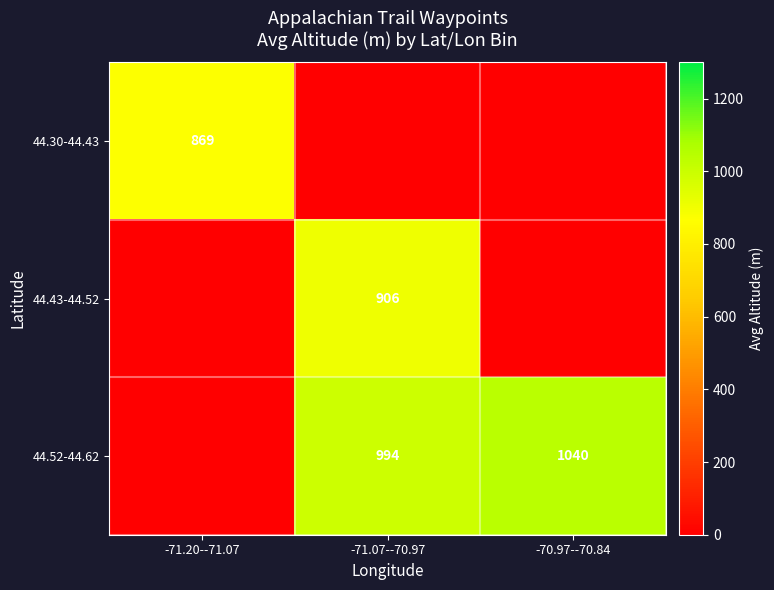

The 44.52-44.62 series shows 994 at -71.07--70.97. True or false?

True